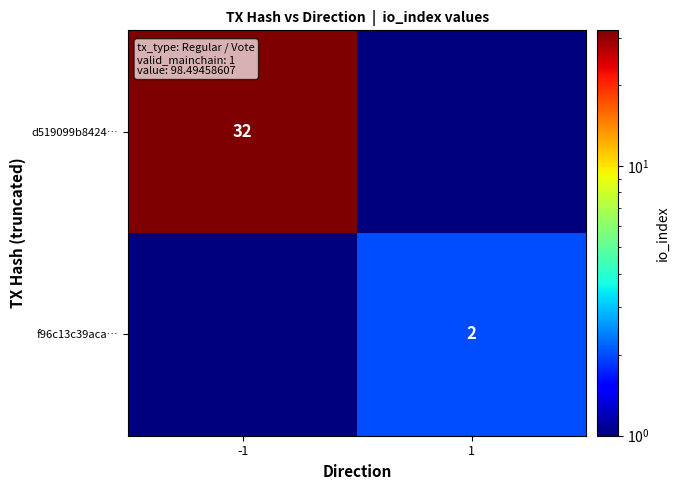

True or false: d519099b8424… has a value of 49.0 at -1.

False